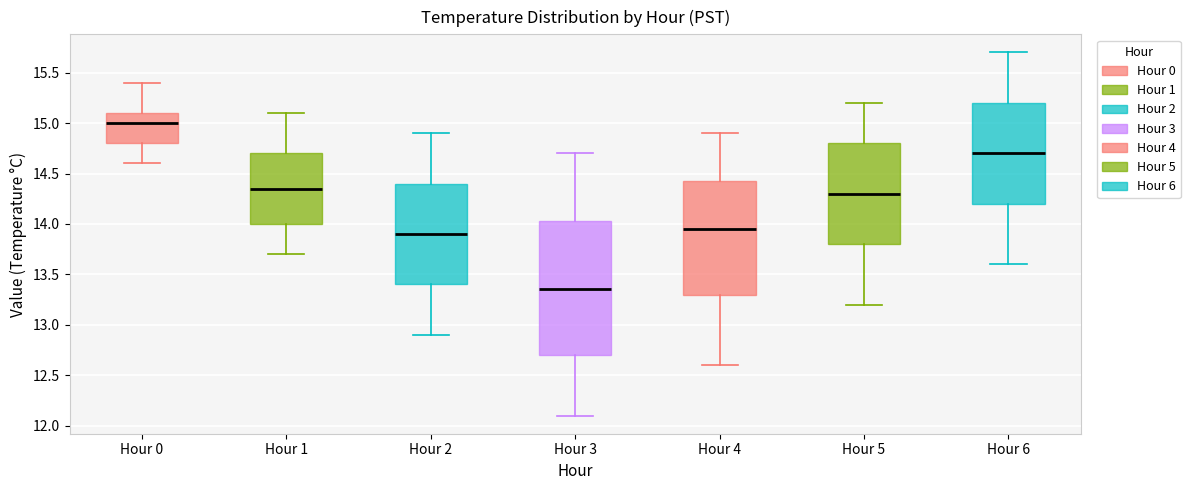

Reading left to right, read every box against the y-axis: the position of its median line, the range the box covers, and the ends of its whiskers. The values are not printed on the chart, so give them approximately, as read against the axis.

Hour 0: median 15.00, box 14.80 to 15.10, whiskers 14.60 to 15.40
Hour 1: median 14.35, box 14.00 to 14.70, whiskers 13.70 to 15.10
Hour 2: median 13.90, box 13.40 to 14.40, whiskers 12.90 to 14.90
Hour 3: median 13.35, box 12.70 to 14.05, whiskers 12.10 to 14.70
Hour 4: median 13.95, box 13.30 to 14.45, whiskers 12.60 to 14.90
Hour 5: median 14.30, box 13.80 to 14.80, whiskers 13.20 to 15.20
Hour 6: median 14.70, box 14.20 to 15.20, whiskers 13.60 to 15.70